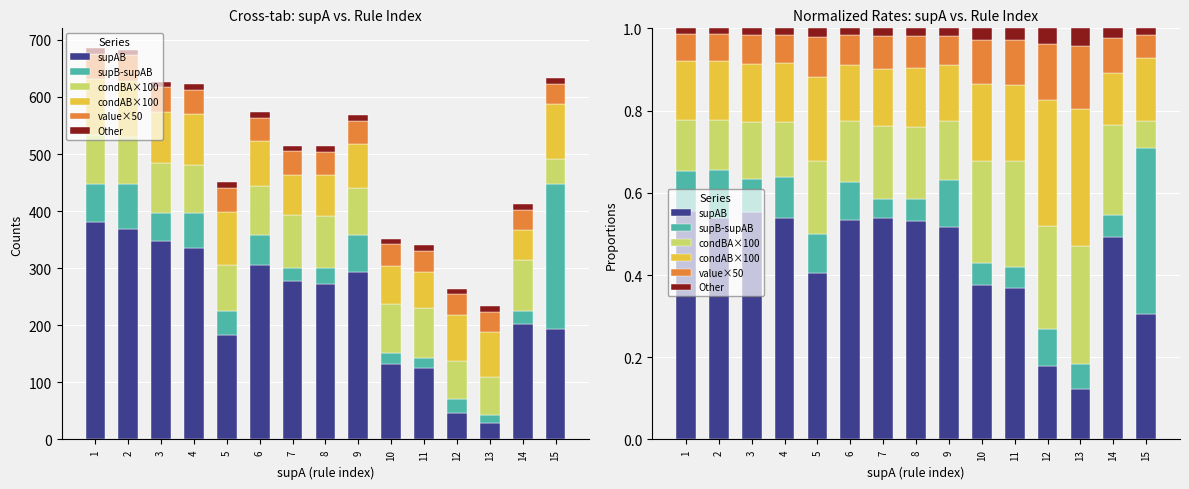

Reading left to right, list all the values displayed in this chart.

supAB: 1=0.6	2=0.5	3=0.6	4=0.5	5=0.4	6=0.5	7=0.5	8=0.5	9=0.5	10=0.4	11=0.4	12=0.2	13=0.1	14=0.5	15=0.3
supB-supAB: 1=0.1	2=0.1	3=0.1	4=0.1	5=0.1	6=0.1	7=0.0	8=0.1	9=0.1	10=0.1	11=0.0	12=0.1	13=0.1	14=0.1	15=0.4
condBA×100: 1=0.1	2=0.1	3=0.1	4=0.1	5=0.2	6=0.1	7=0.2	8=0.2	9=0.1	10=0.2	11=0.3	12=0.2	13=0.3	14=0.2	15=0.1
condAB×100: 1=0.1	2=0.1	3=0.1	4=0.1	5=0.2	6=0.1	7=0.1	8=0.1	9=0.1	10=0.2	11=0.2	12=0.3	13=0.3	14=0.1	15=0.2
value×50: 1=0.1	2=0.1	3=0.1	4=0.1	5=0.1	6=0.1	7=0.1	8=0.1	9=0.1	10=0.1	11=0.1	12=0.1	13=0.2	14=0.1	15=0.1
Other: 1=0.0	2=0.0	3=0.0	4=0.0	5=0.0	6=0.0	7=0.0	8=0.0	9=0.0	10=0.0	11=0.0	12=0.0	13=0.0	14=0.0	15=0.0